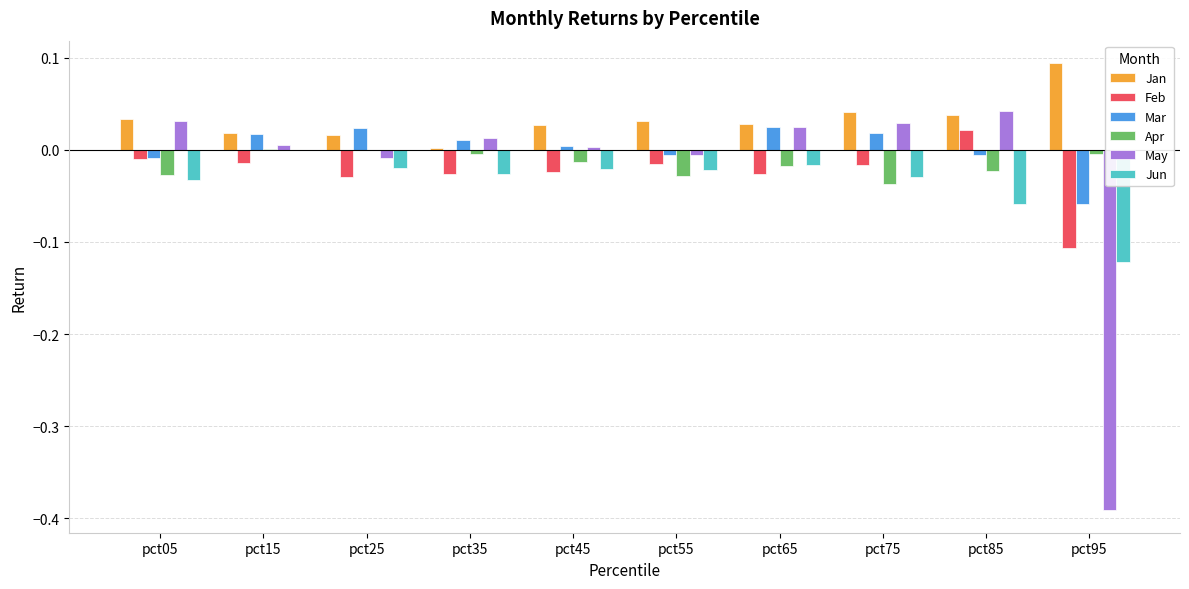

What is the sum of all Jun values?

-0.3